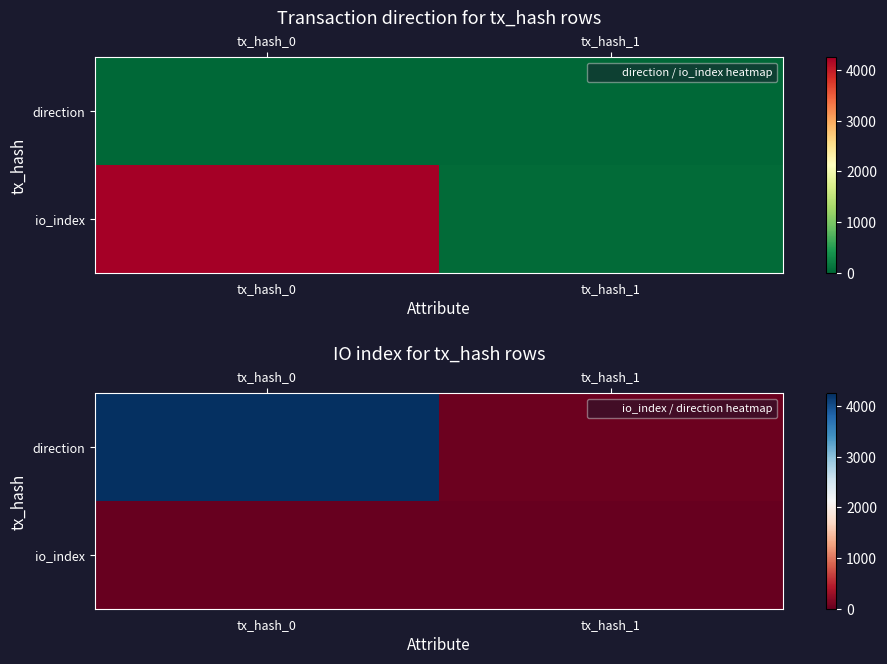

Which series changed the most between tx_hash_0 and tx_hash_1?

direction